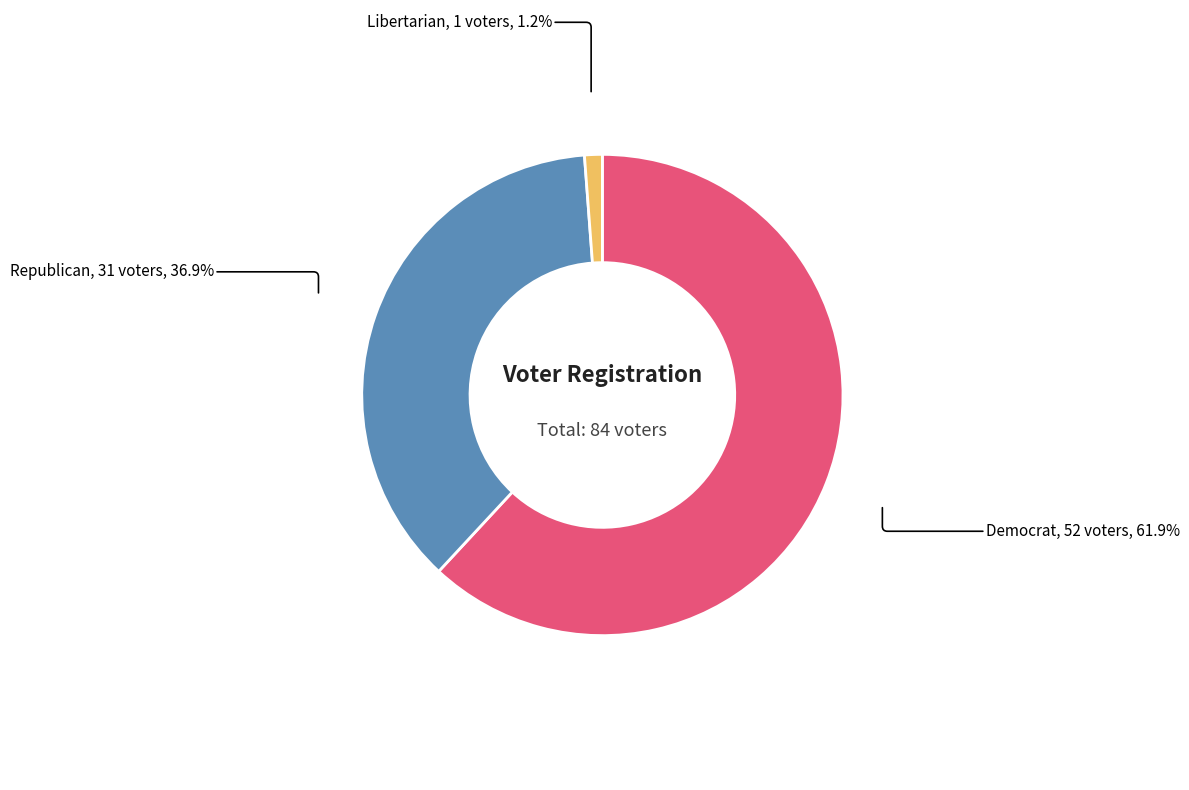

Is there a majority slice in this chart?

Yes